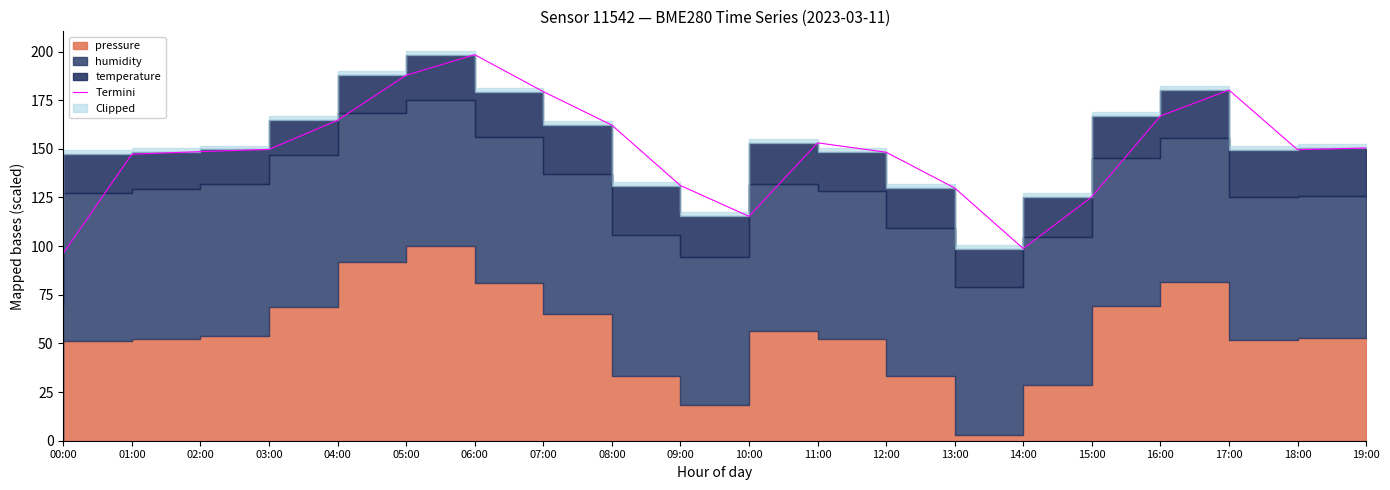

The value at 01:00 is 195.5. True or false?

False